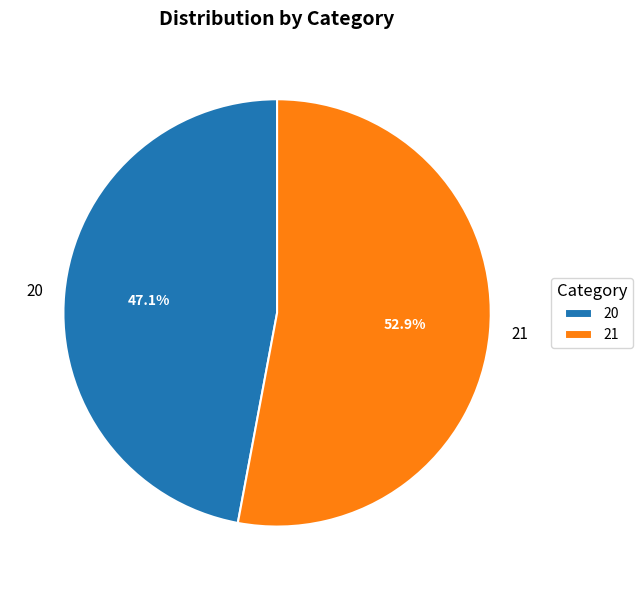

Is there a majority slice in this chart?

Yes